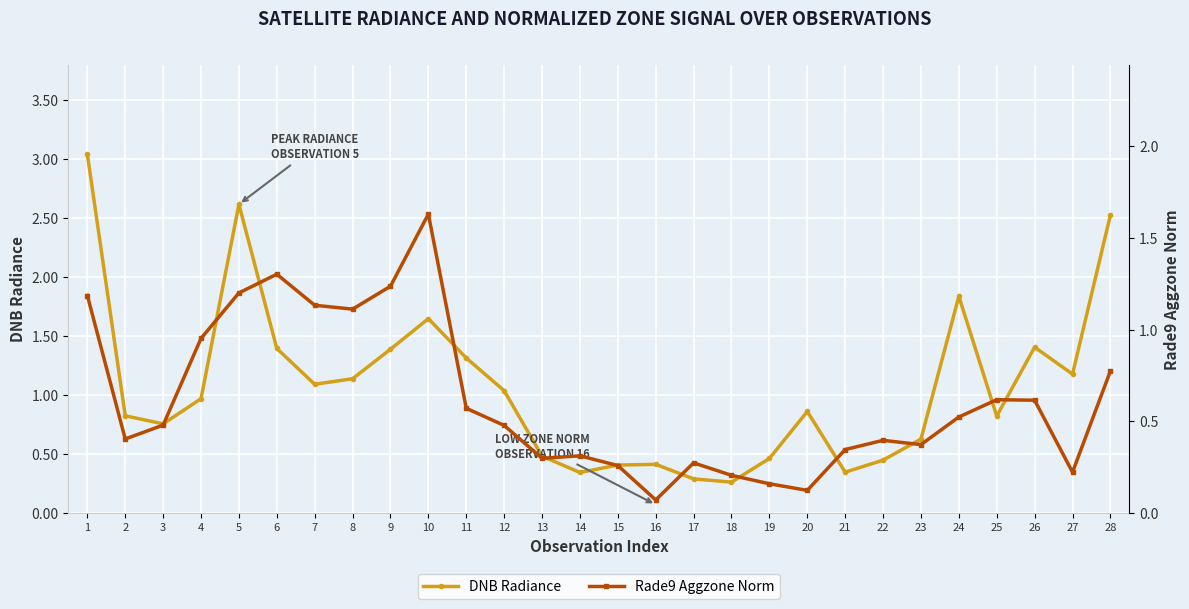

What is the value of the DNB Radiance point at the 8th from the left?

1.1